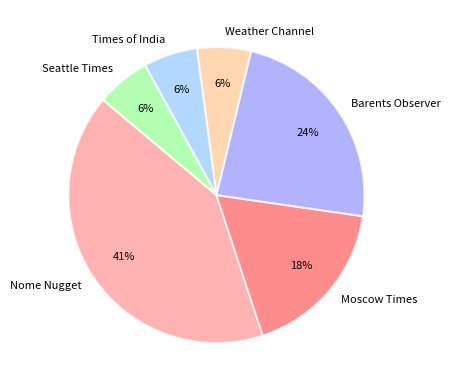

Which category has the biggest portion of the pie?

Nome Nugget